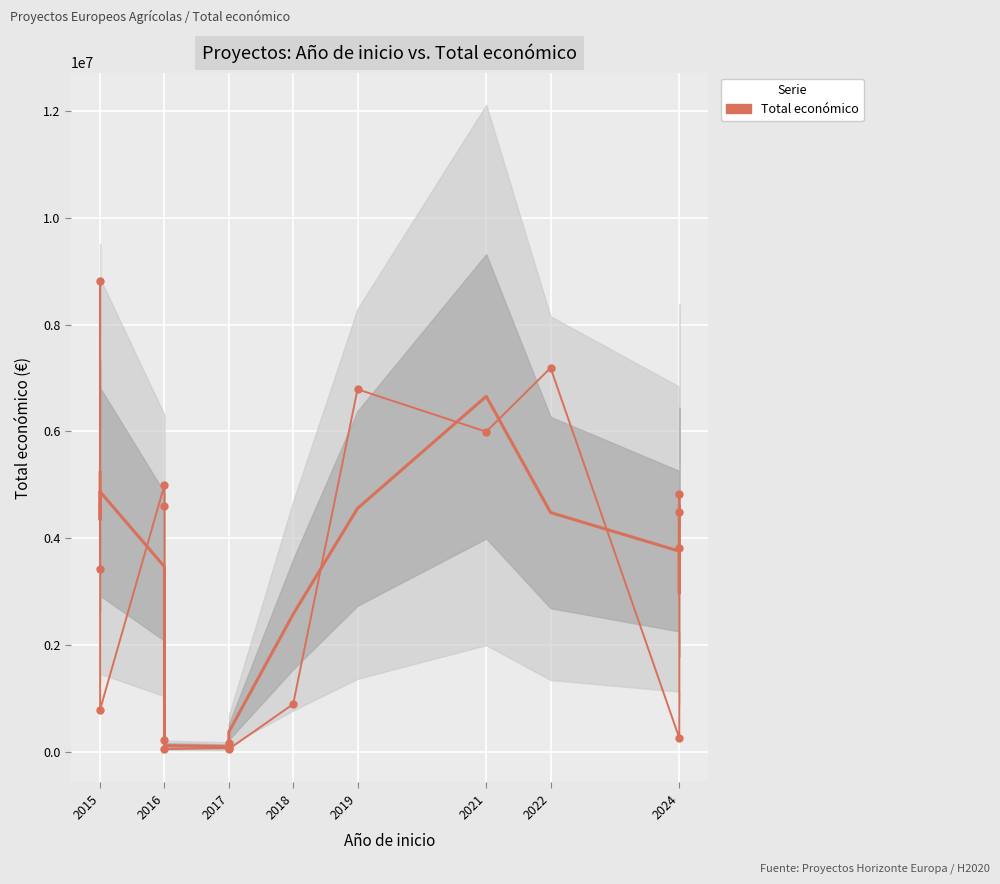

How many data points are less than 3823271?

9